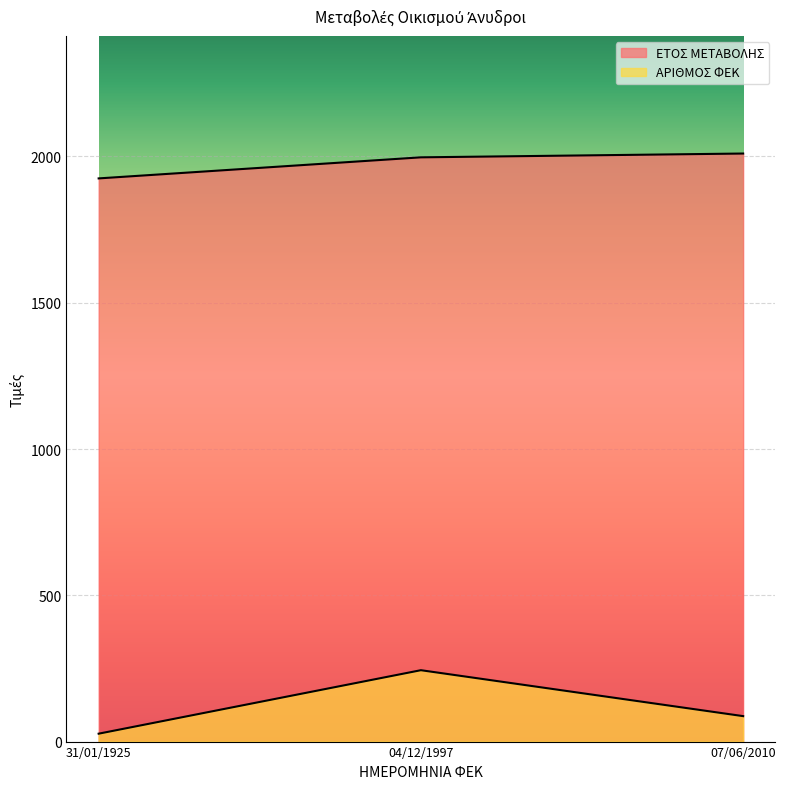

What is the label of the 1st point from the left?

31/01/1925